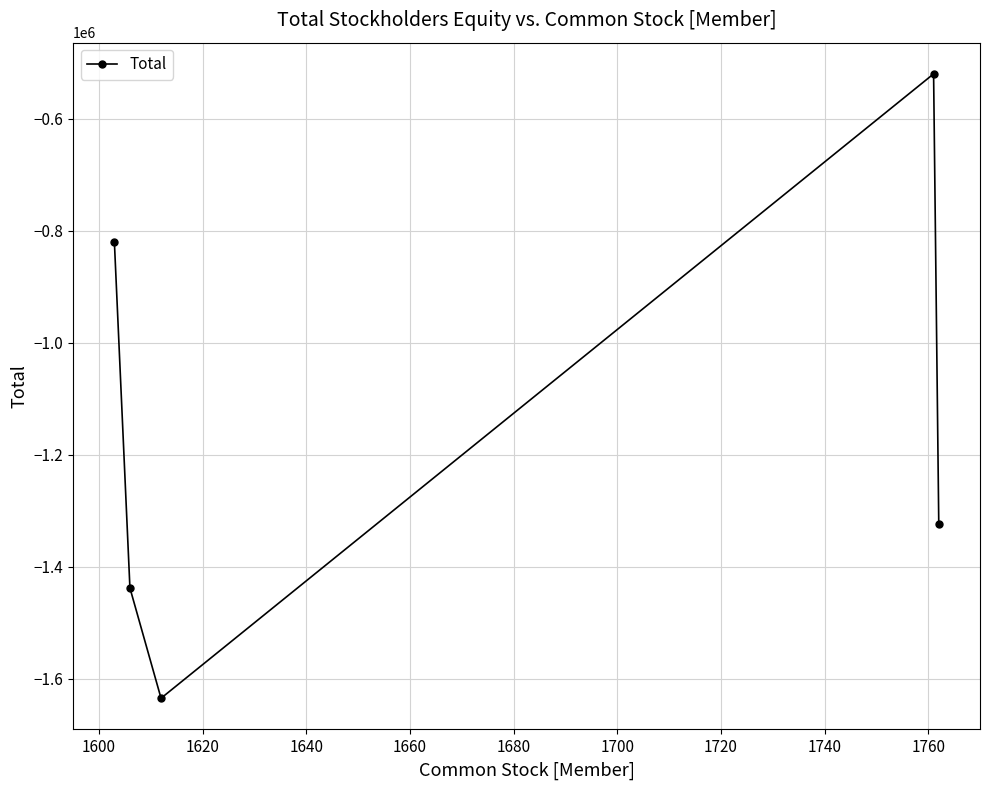

True or false: the data has more than 0 interior local peaks.

True